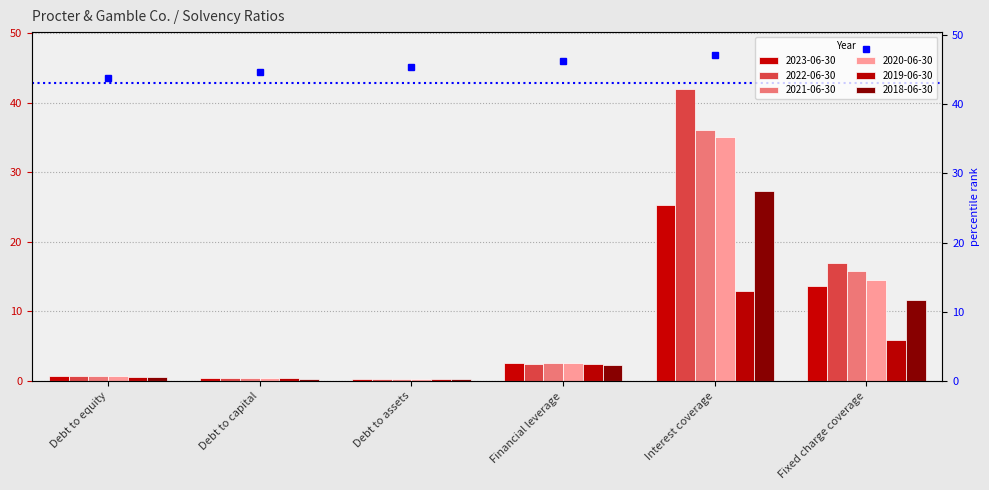

True or false: 2023-06-30 has a value of 0.4 at Debt to capital.

True